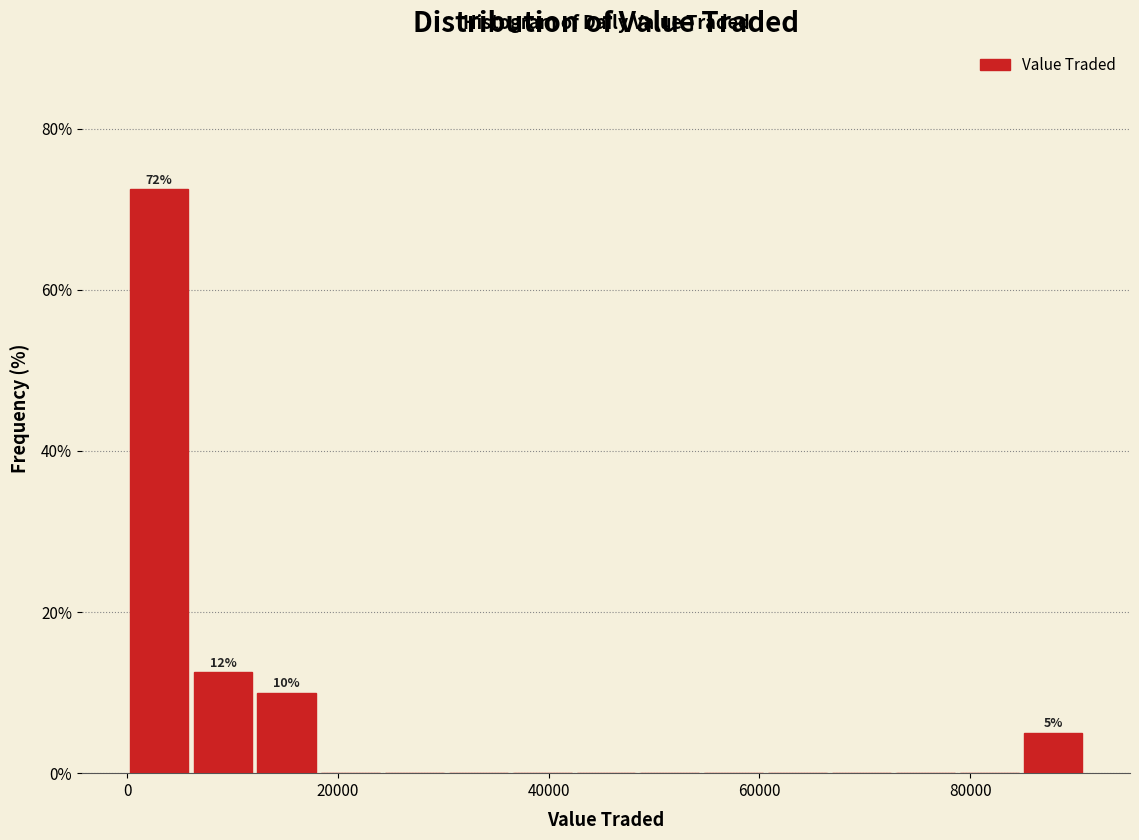

Read against the x-axis, roughly where is the centre of the tallest bar?

4000